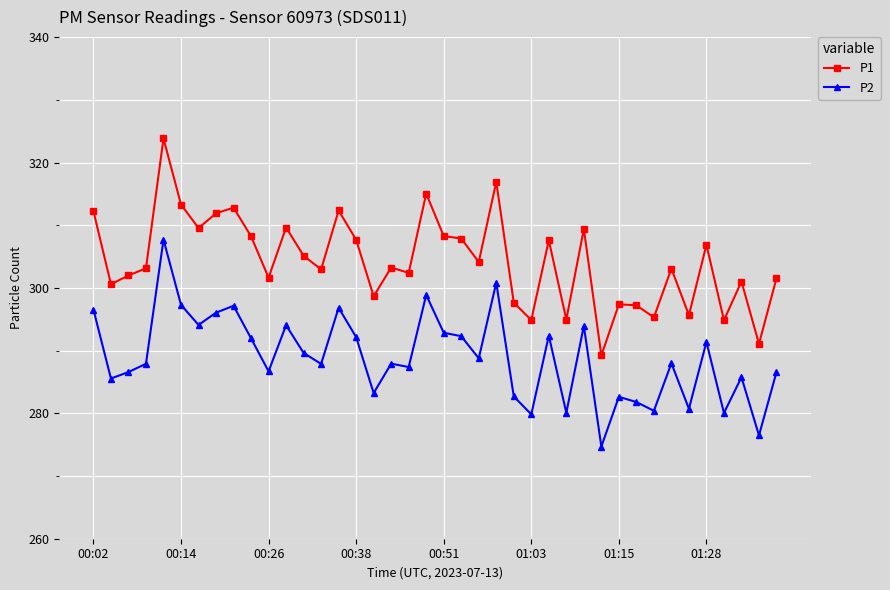

Count the number of categories in the chart.

40